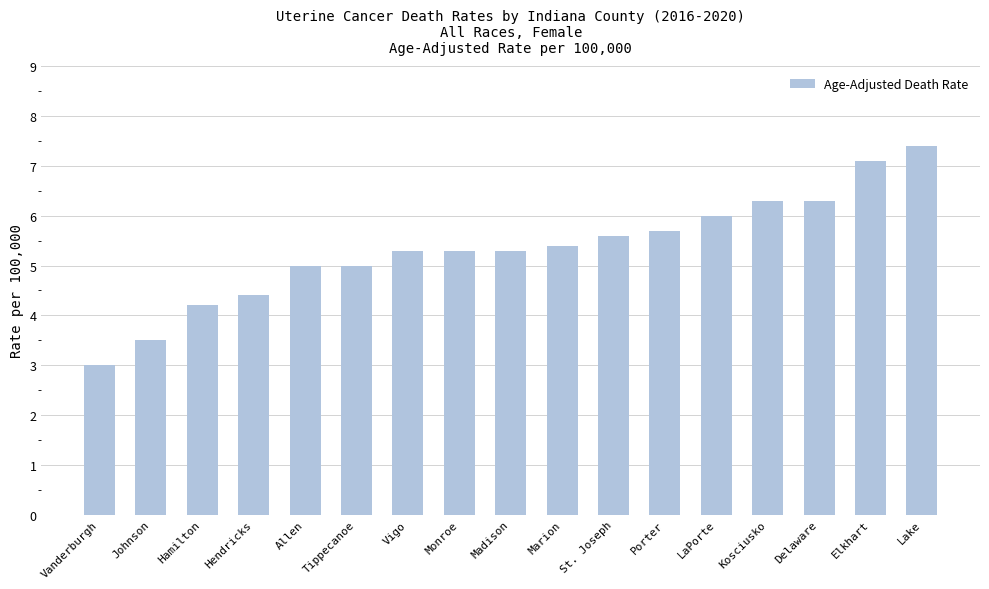

What is the difference between the maximum and second lowest values?

3.9